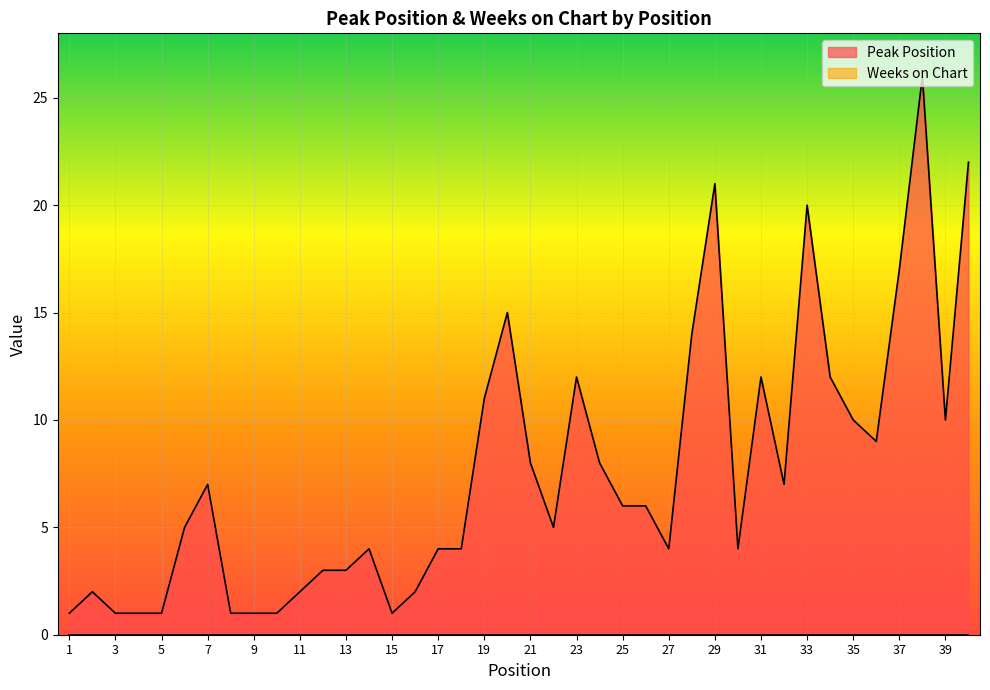

Reading left to right, list all the values displayed in this chart.

1=1	2=2	3=1	4=1	5=1	6=5	7=7	8=1	9=1	10=1	11=2	12=3	13=3	14=4	15=1	16=2	17=4	18=4	19=11	20=15	21=8	22=5	23=12	24=8	25=6	26=6	27=4	28=14	29=21	30=4	31=12	32=7	33=20	34=12	35=10	36=9	37=17	38=26	39=10	40=22